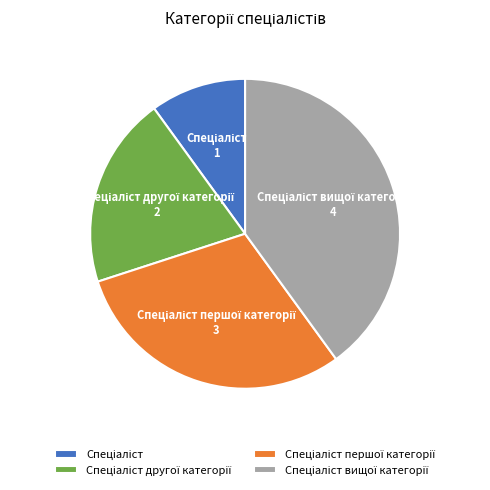

Is there any slice that represents more than half of the pie?

No